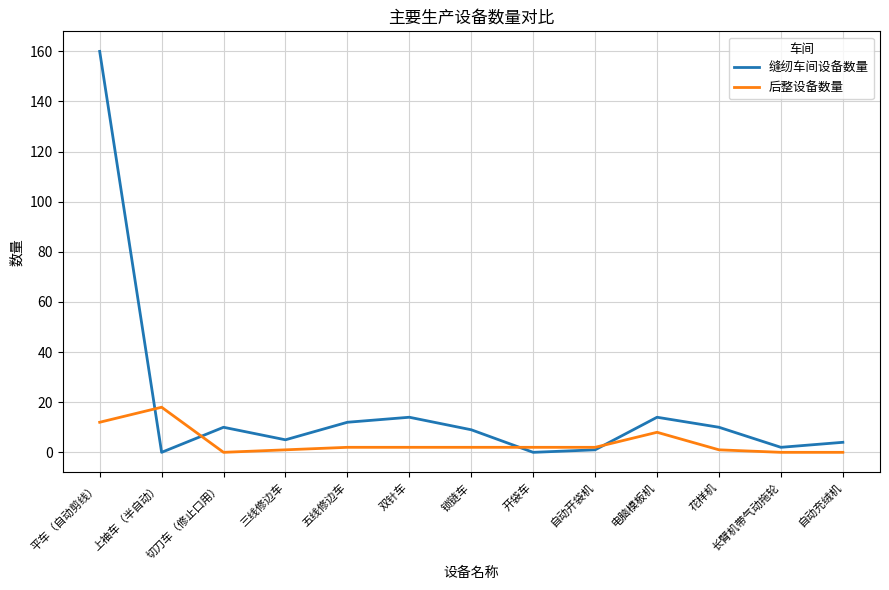

The value of 缝纫车间设备数量 at 五线修边车 is 18. True or false?

False